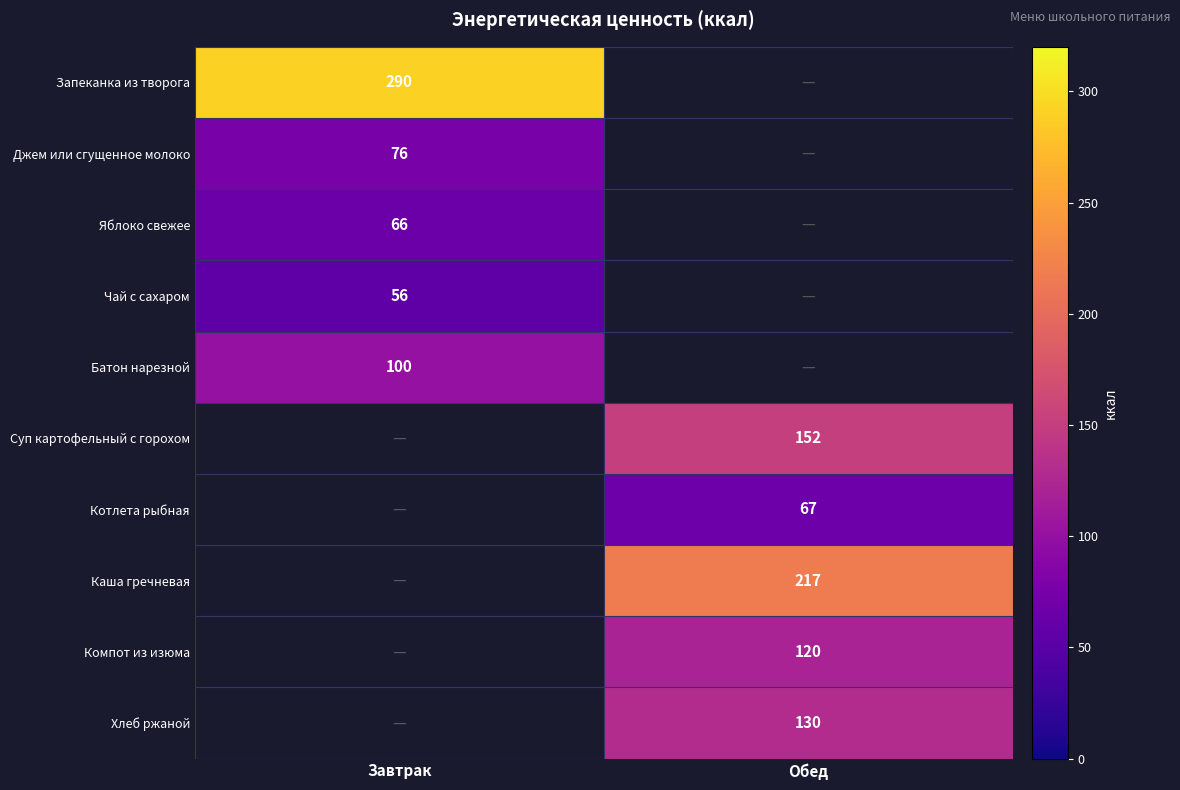

What is the smallest value displayed?

56.0